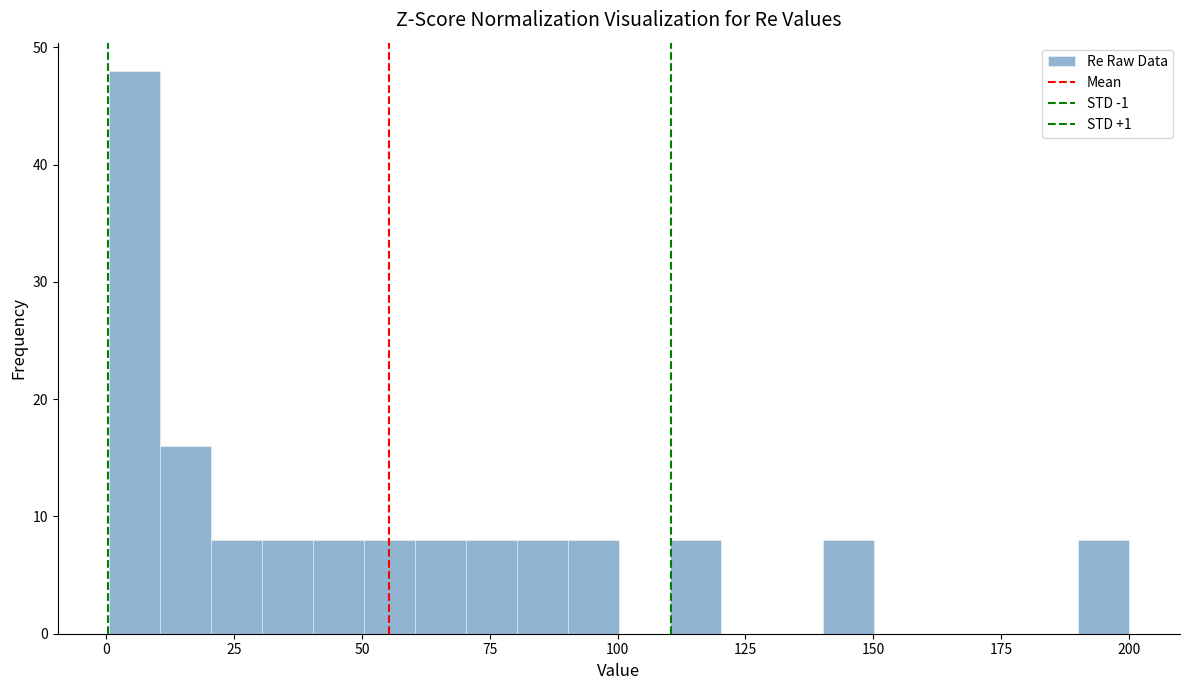

Read against the x-axis, roughly where is the centre of the tallest bar?

5